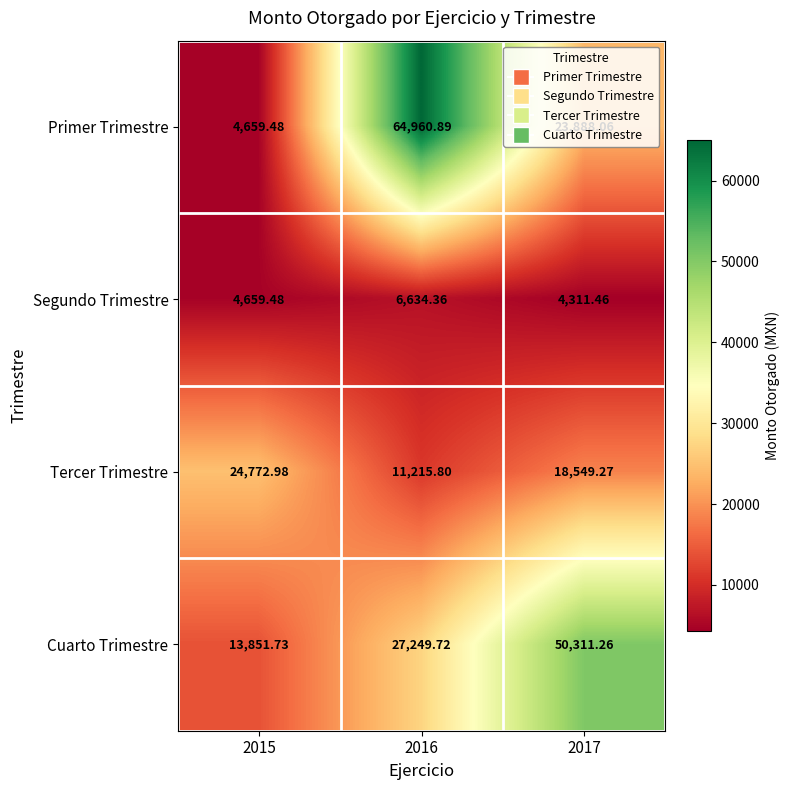

What is the maximum value shown in the chart?

64960.9